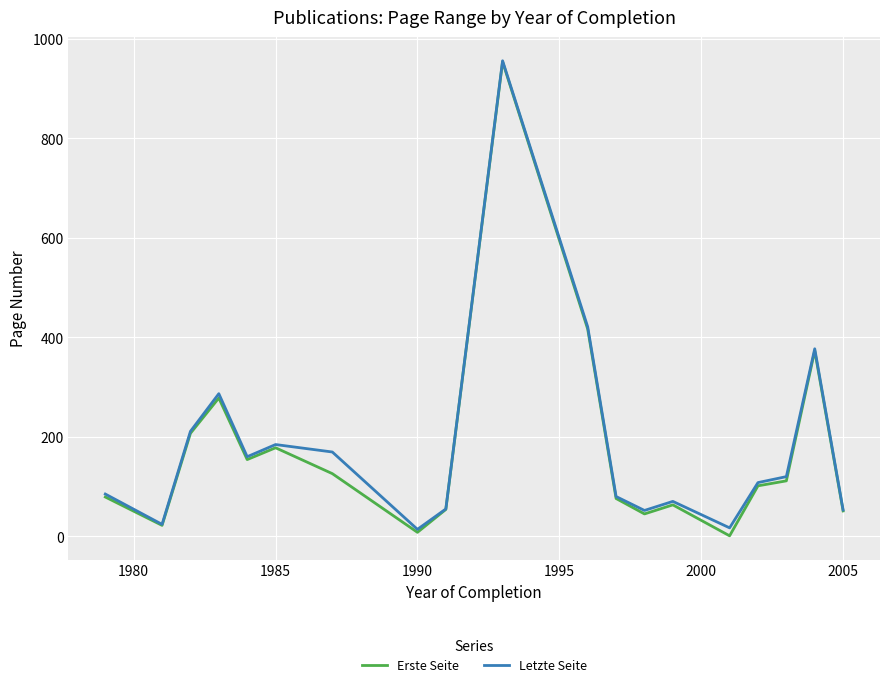

What is the highest value of the Letzte Seite series?

956.0